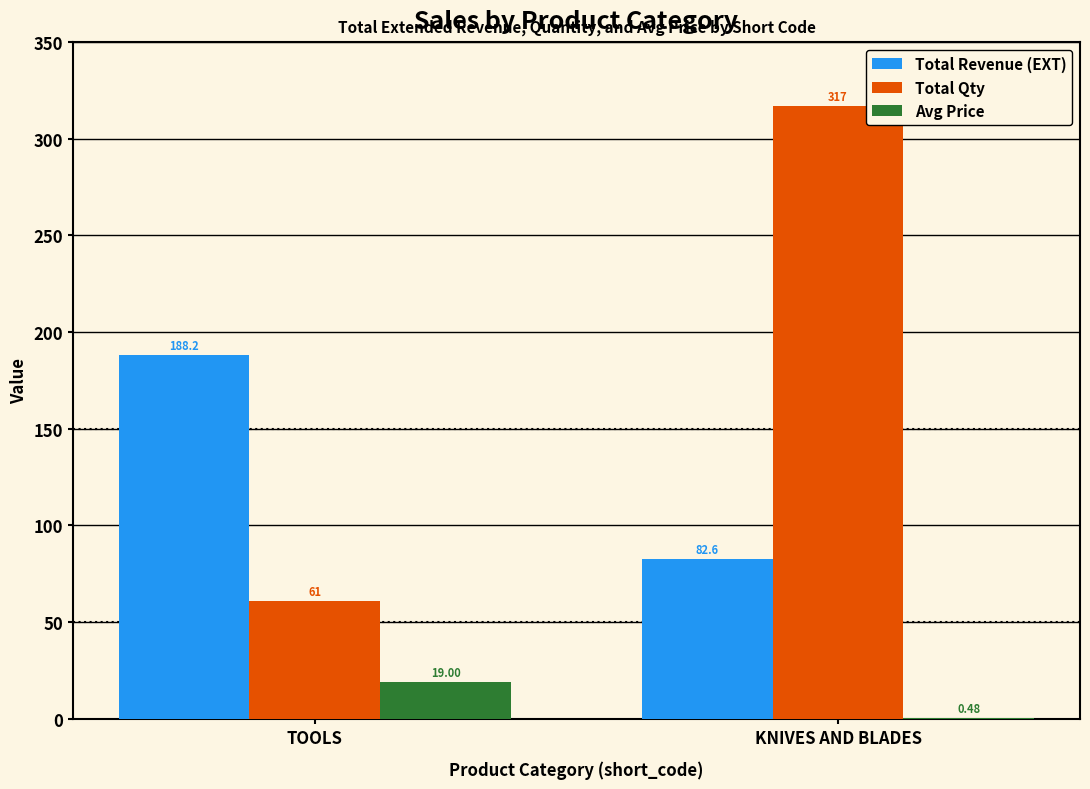

What is the approximate value of Total Qty at KNIVES AND BLADES?

317.0